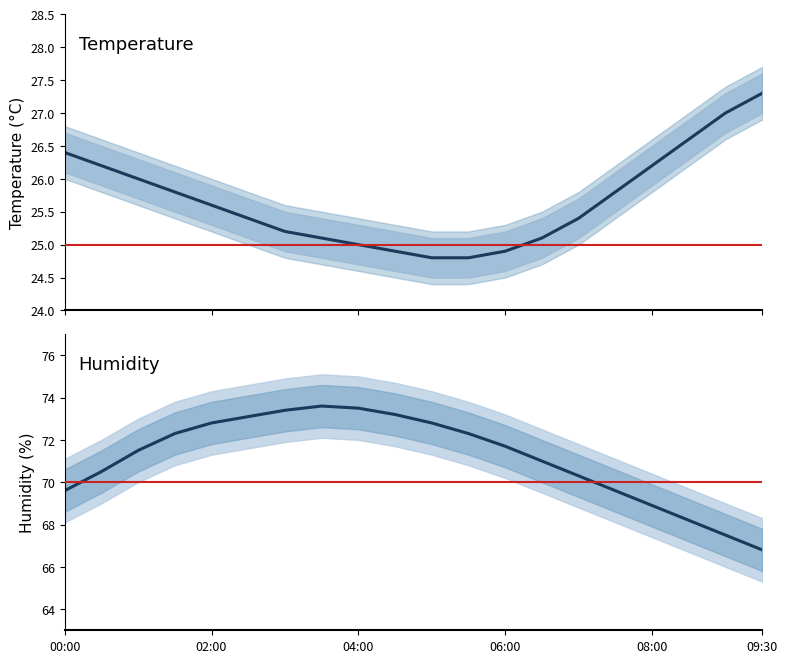

How many data points in humidity_upper are less than 73?

9